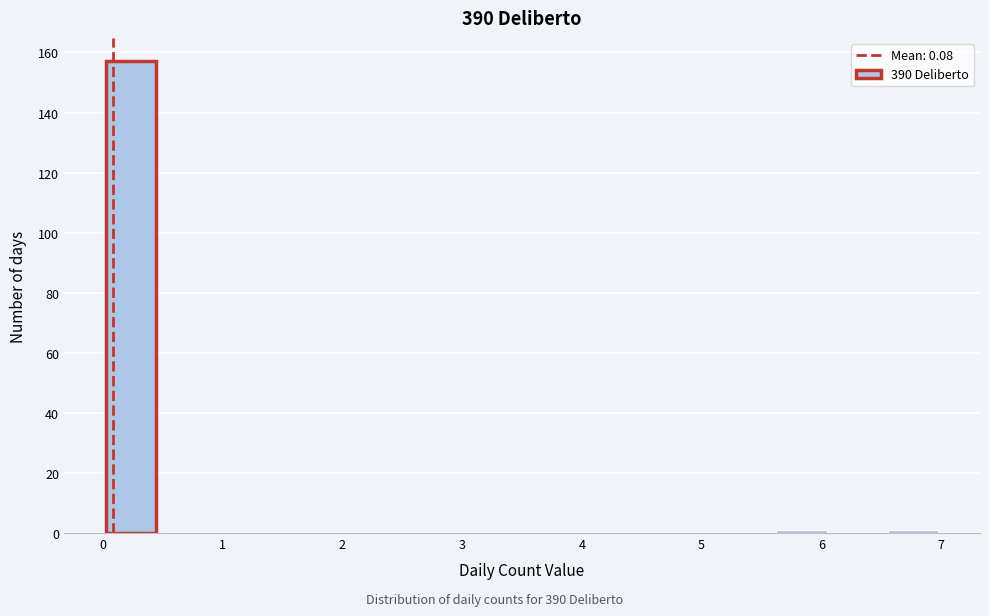

Which range on the x-axis has the tallest bar?

0.0 to 0.5